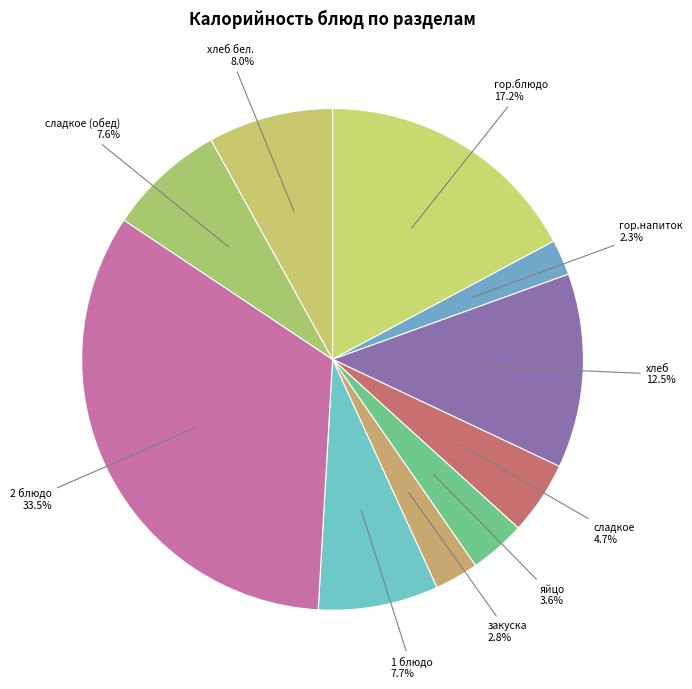

The хлеб бел. slice represents 23% of the pie. True or false?

False